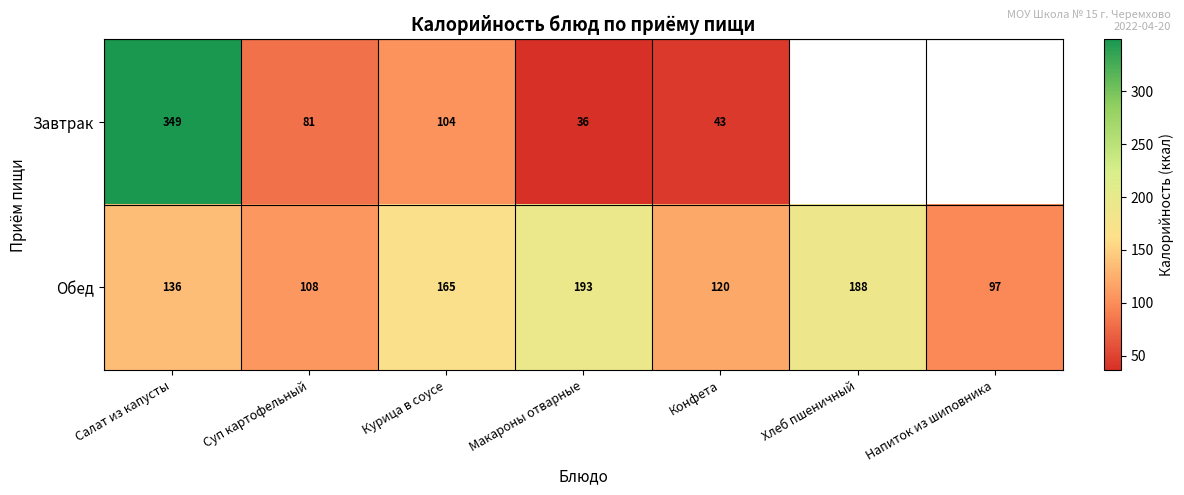

List the labels in order of Обед value, largest first.

Макароны отварные, Хлеб пшеничный, Курица в соусе, Салат из капусты, Конфета, Суп картофельный, Напиток из шиповника